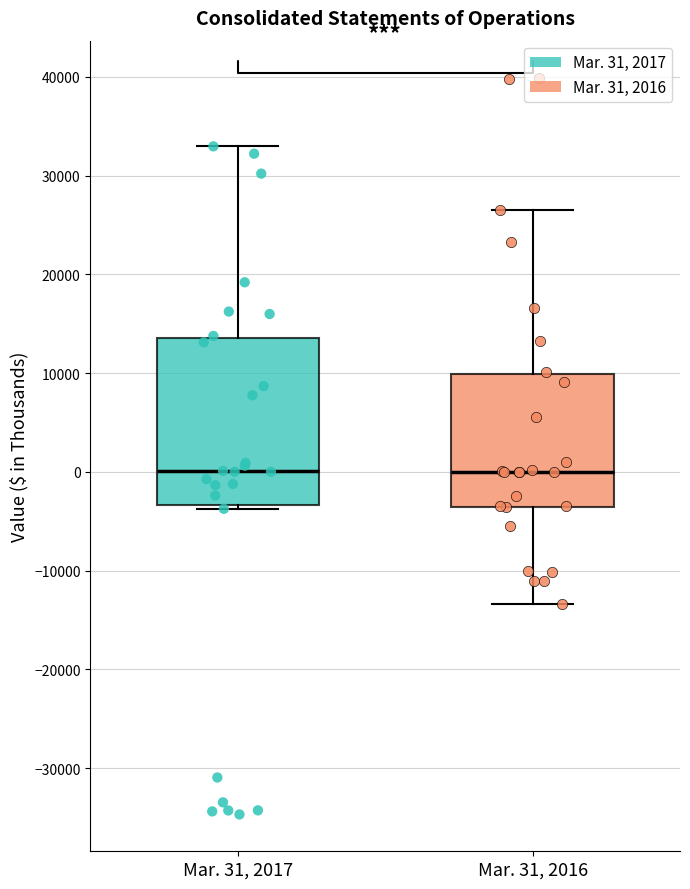

Where does the median line of the box for Mar. 31, 2016 sit on the y-axis? The values are not printed on the chart, so give them approximately, as read against the axis.

0